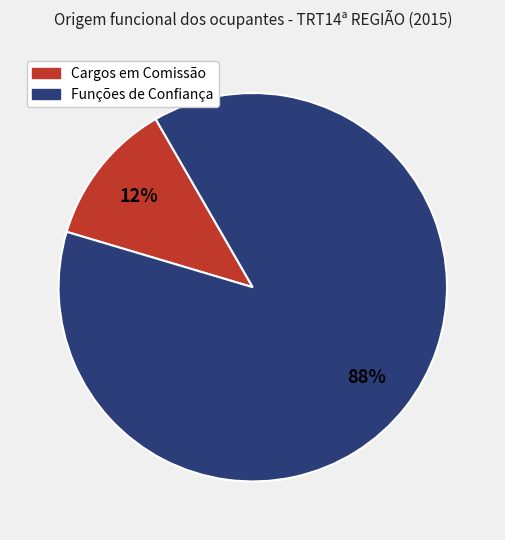

Do Funções de Confiança and Cargos em Comissão together represent more than half of the pie?

Yes